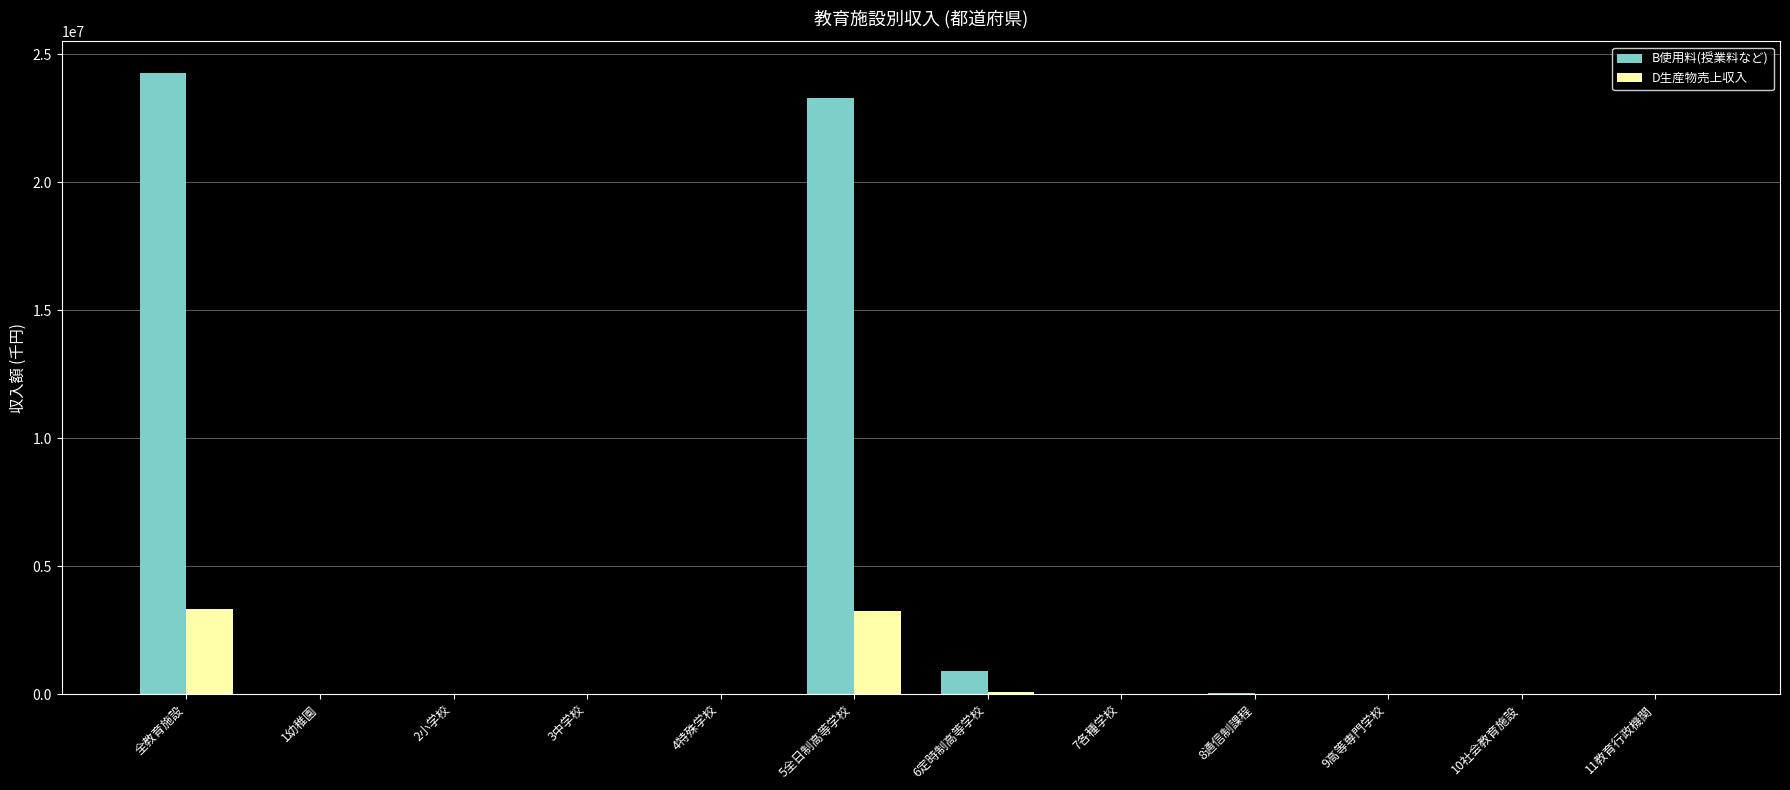

What are all the series names shown in the legend?

B使用料(授業料など), D生産物売上収入